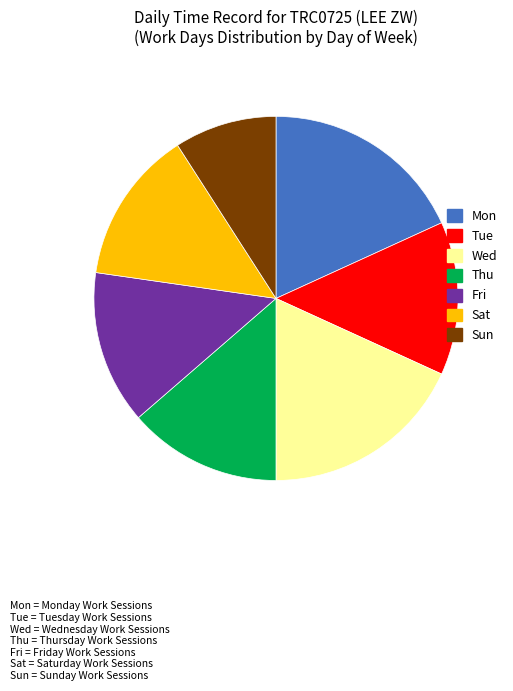

Which has a higher value, Wed or Sat?

Wed